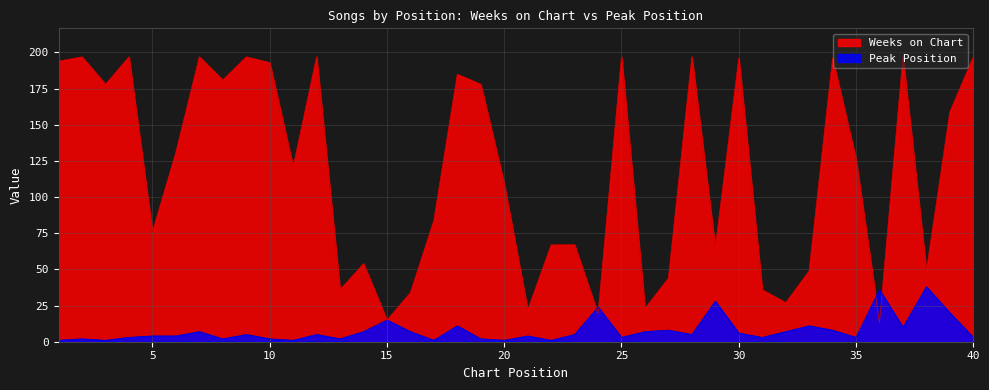

Which has a higher value, 3 or 23?

3